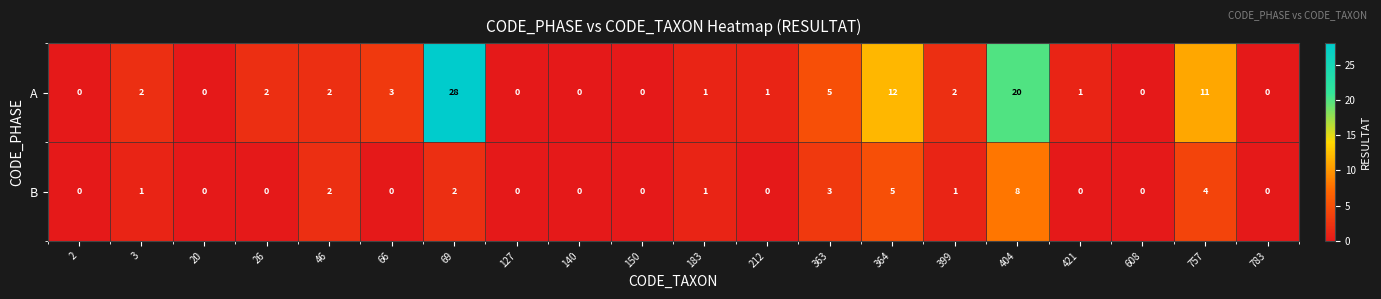

Rank the series by their average value, from highest to lowest.

A, B